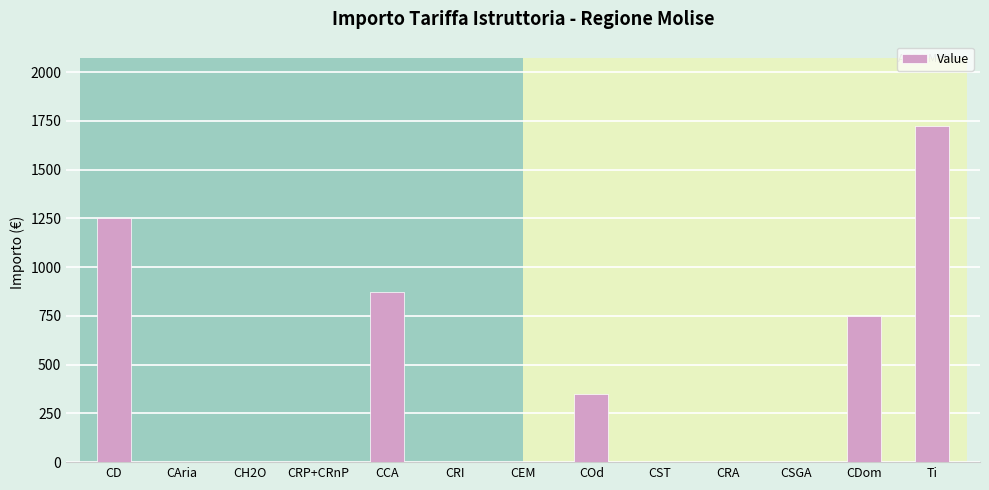

Are the bars grouped side by side (vs. stacked)?

No